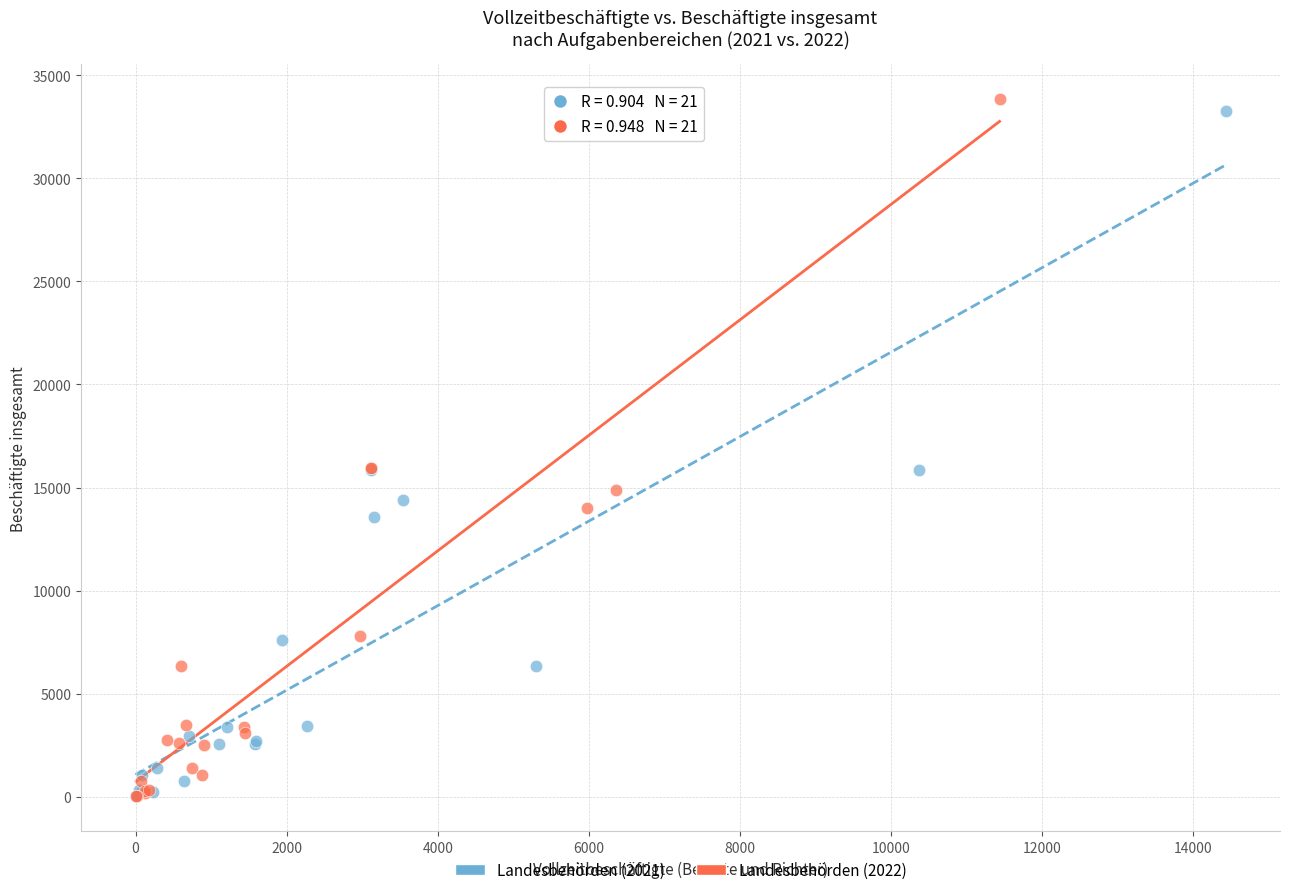

Which series has the largest Y range (max minus min)?

Landesbehörden (2022)